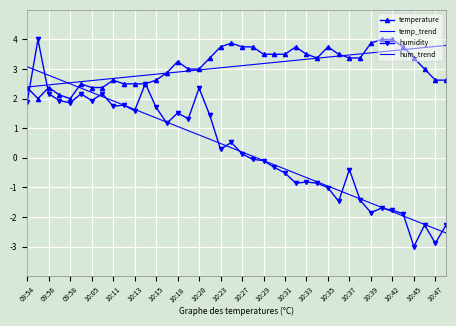

At which label does temperature first exceed 3?

10:18